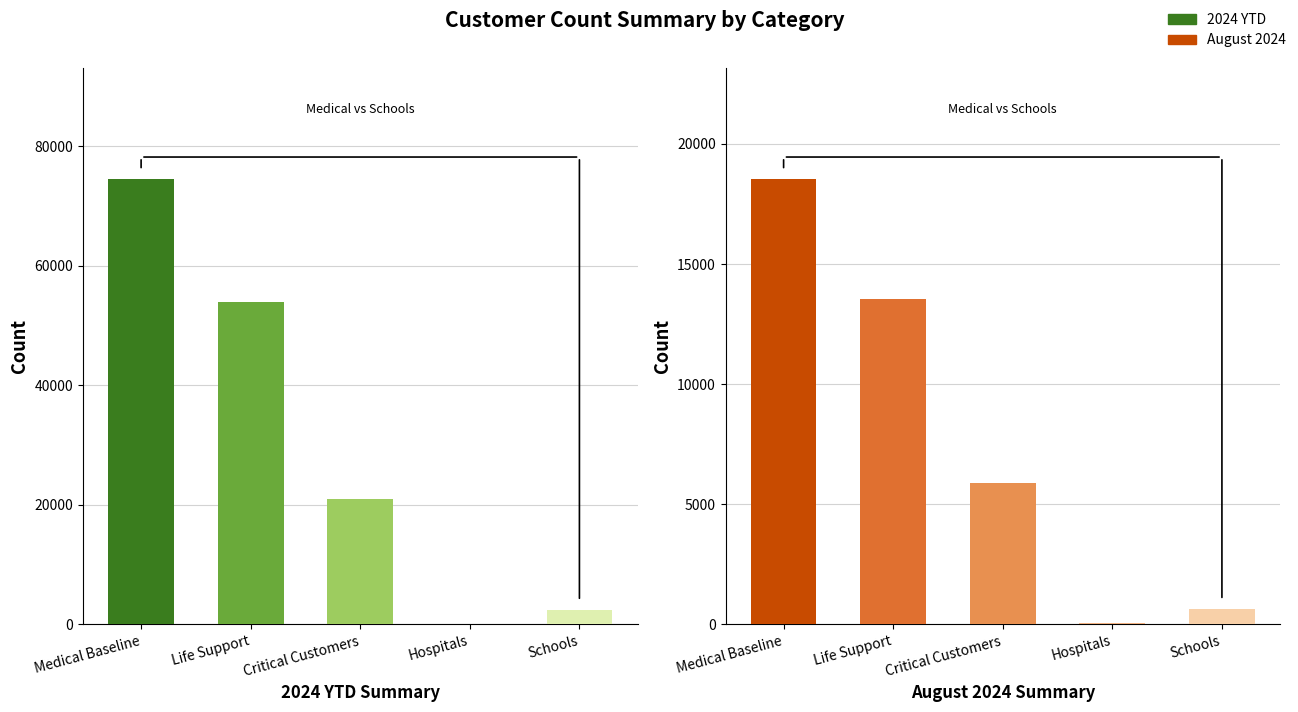

Read the August 2024 value at Hospitals, to the nearest 10.

60